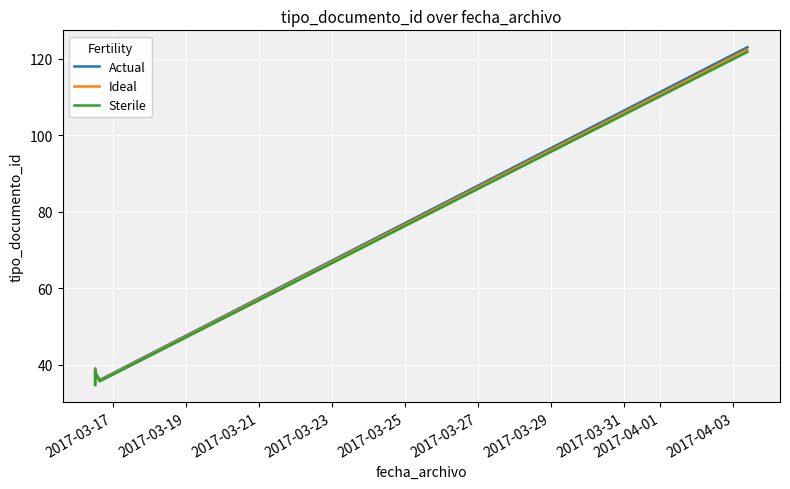

What is the lowest value of the Actual series?

35.0